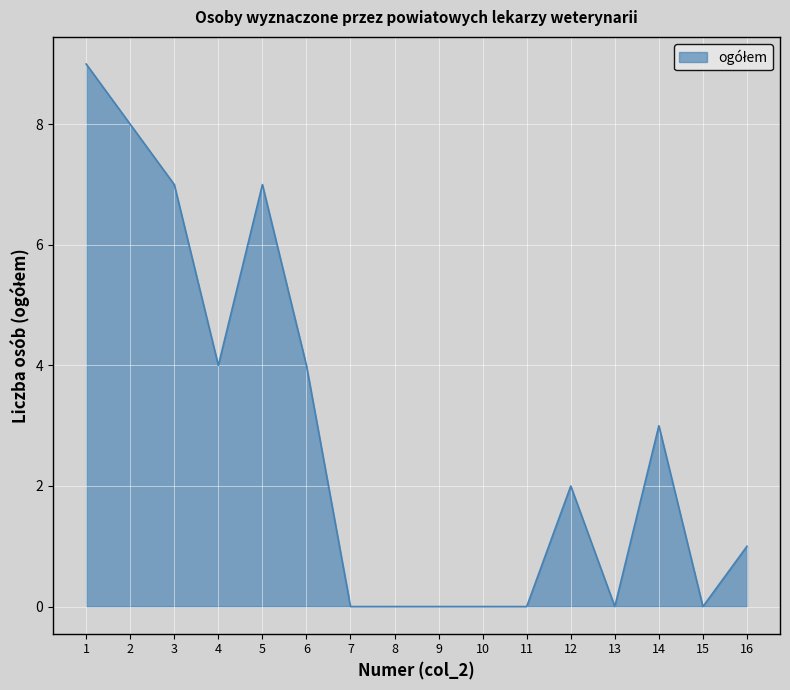

What is the difference between the maximum and minimum values?

9